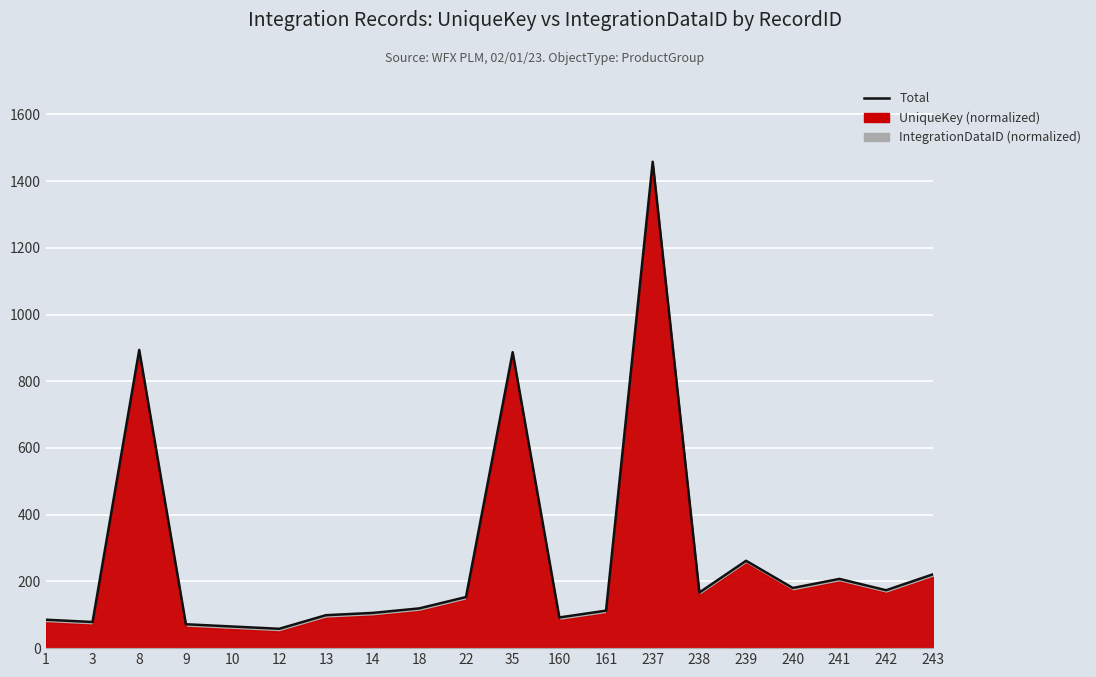

Reading left to right, extract all data points from this chart.

85.2	78.4	893.9	71.6	64.8	58.0	98.8	105.6	119.2	153.1	887.1	92.0	112.4	1458.0	166.7	261.9	180.3	207.5	173.5	221.1